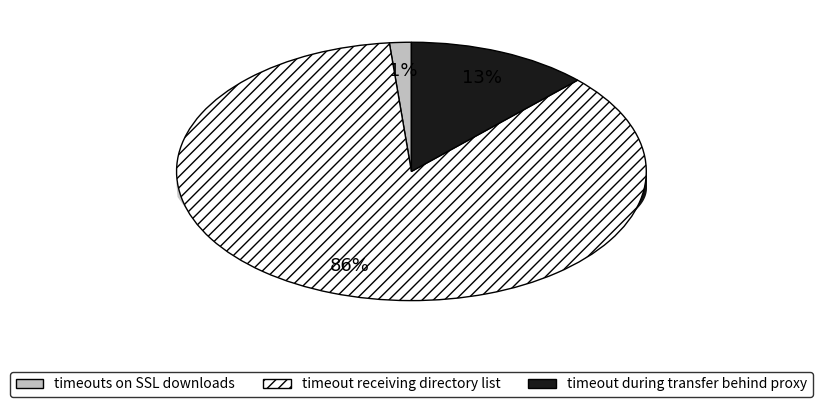

The timeout receiving directory list slice represents 86% of the pie. True or false?

True